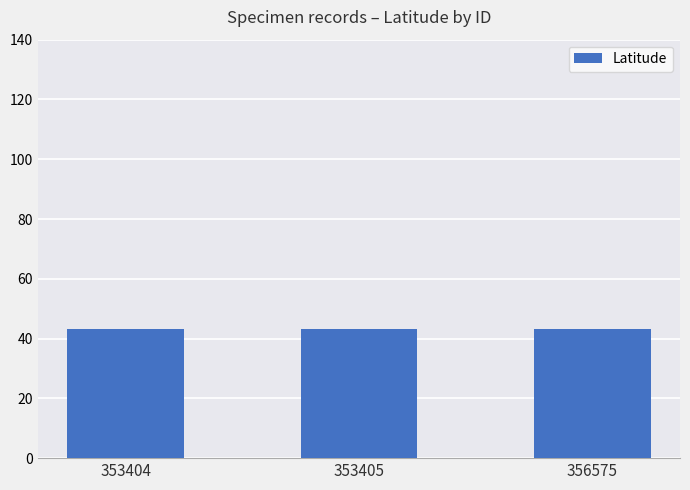

What is the value of the 3rd bar from the left?

43.1